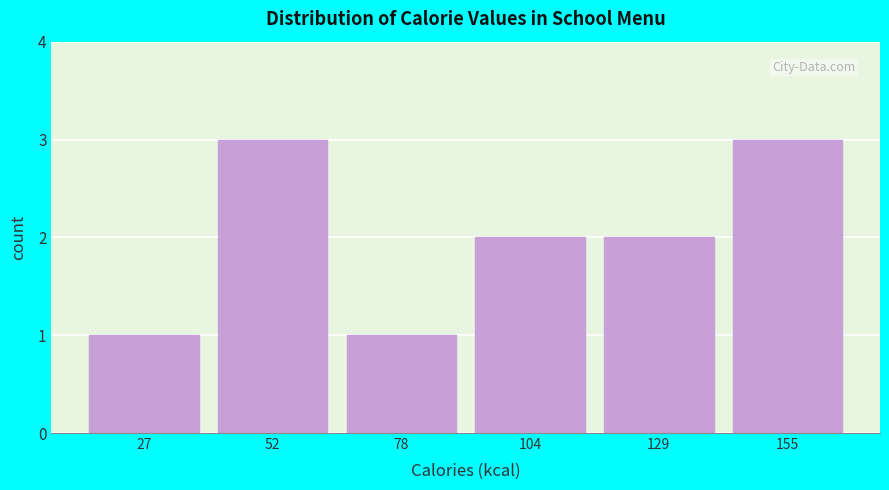

Reading left to right, transcribe this chart: for each bar, give the range it covers on the x-axis and its height. Neither the bar edges nor the heights are printed on the chart, so give them approximately, as read against the axes.

15 to 40: 1
40 to 65: 3
65 to 90: 1
90 to 115: 2
115 to 140: 2
140 to 170: 3